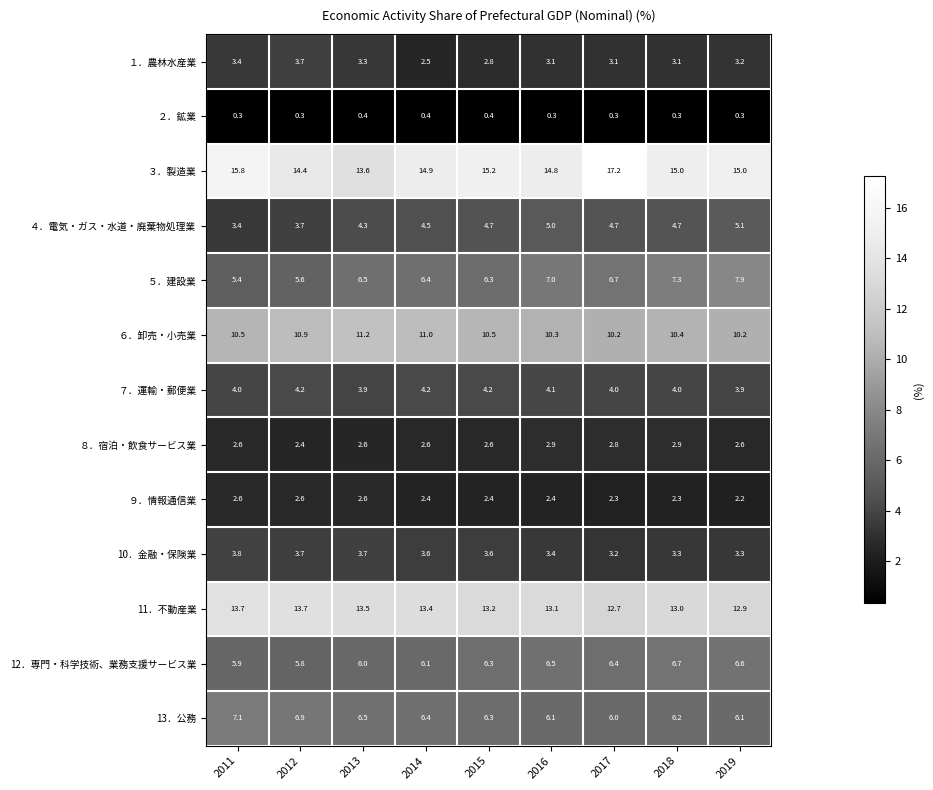

Is it true that 10．金融・保険業 equals 3.7 at 2013?

True